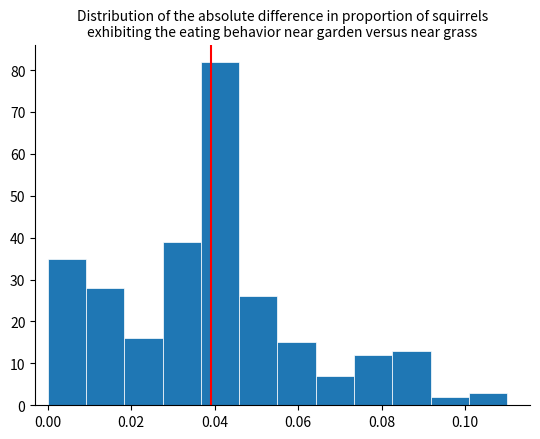

Reading left to right, list every bar in this chart as the range it spans on the x-axis followed by its height. Neither the bar edges nor the heights are printed on the chart, so give them approximately, as read against the axes.

0.000 to 0.010: 35
0.010 to 0.018: 28
0.018 to 0.028: 16
0.028 to 0.036: 39
0.036 to 0.046: 82
0.046 to 0.056: 26
0.056 to 0.064: 15
0.064 to 0.074: 7
0.074 to 0.082: 12
0.082 to 0.092: 13
0.092 to 0.100: 2
0.100 to 0.110: 3